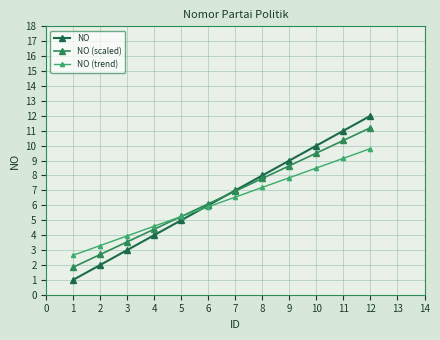

What is the total value across all series at 10?

28.0